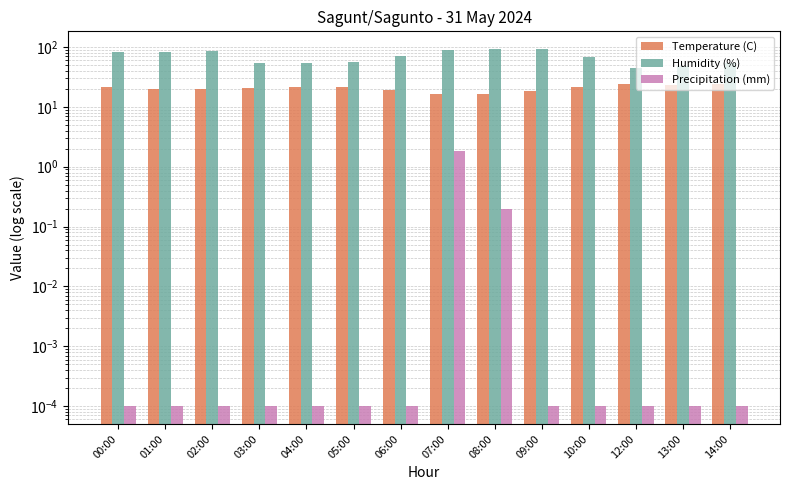

What is the label of the 7th bar from the left?

06:00